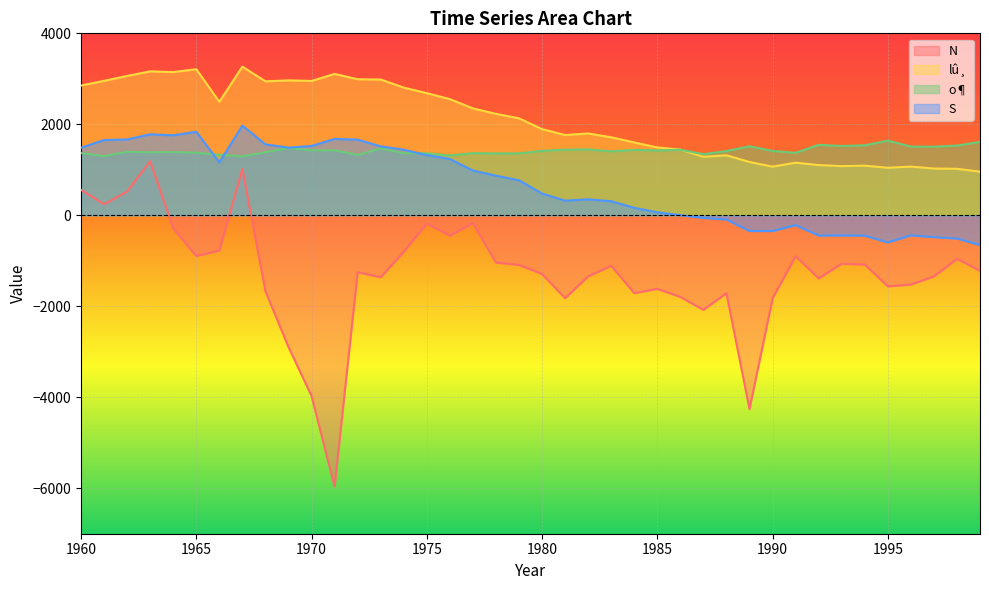

Is it true that lû¸ equals 2685 at 1975?

True